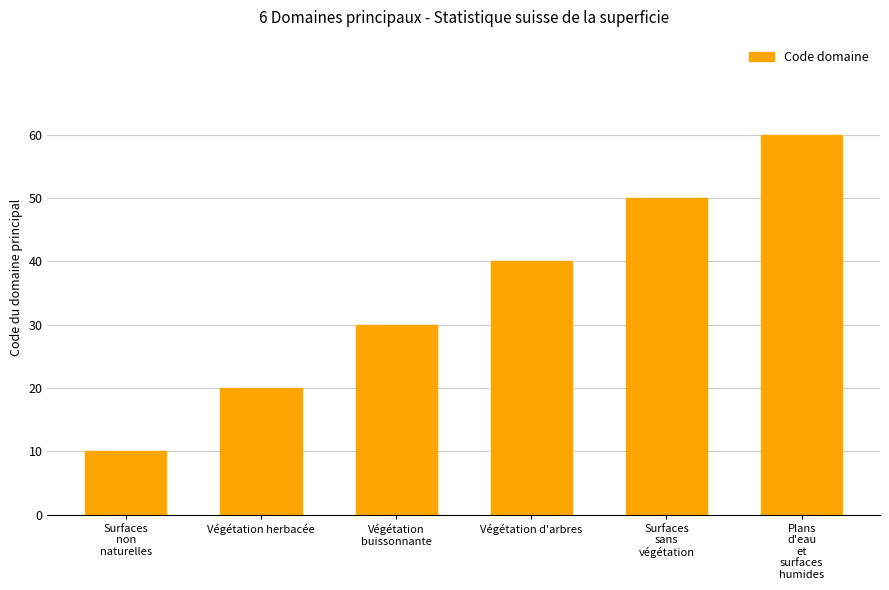

What is the label of the 5th bar from the right?

Végétation herbacée